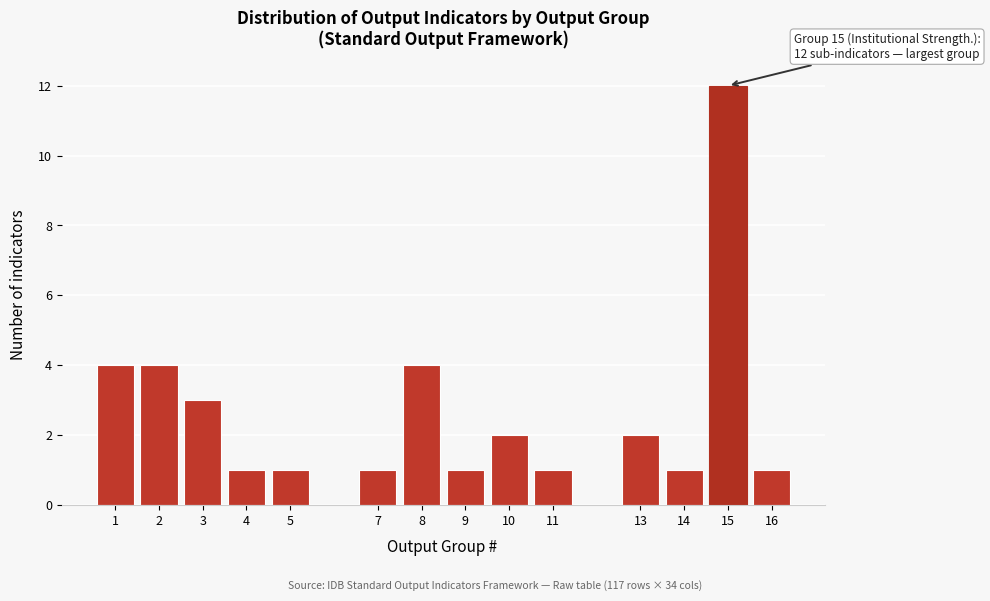

Reading left to right, list all the values displayed in this chart.

1=4	2=4	3=3	4=1	5=1	7=1	8=4	9=1	10=2	11=1	13=2	14=1	15=12	16=1